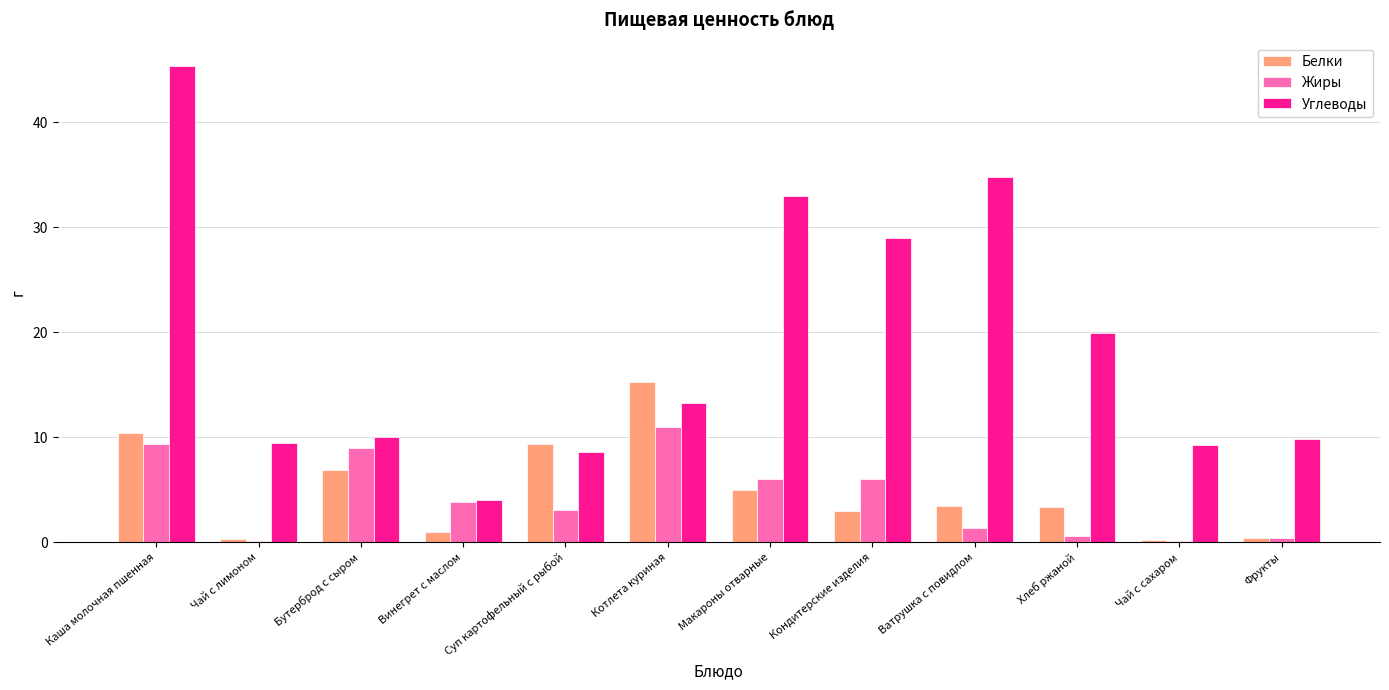

Which series has the largest total across all categories?

Углеводы